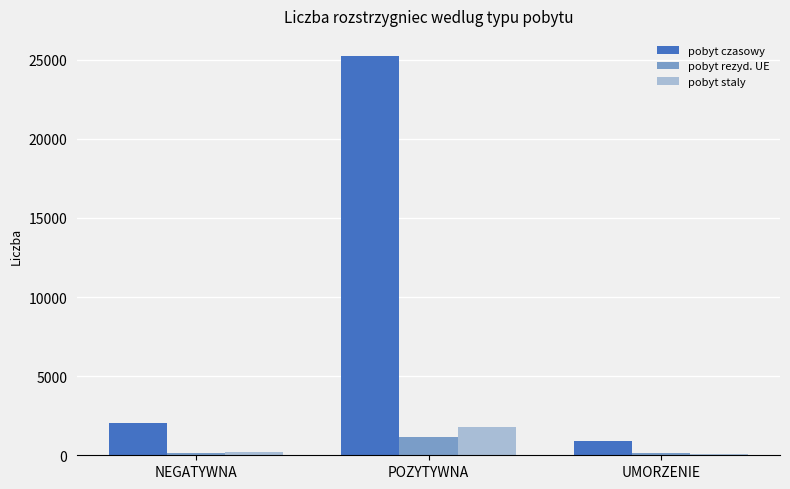

The pobyt rezyd. UE series shows 129 at UMORZENIE. True or false?

True